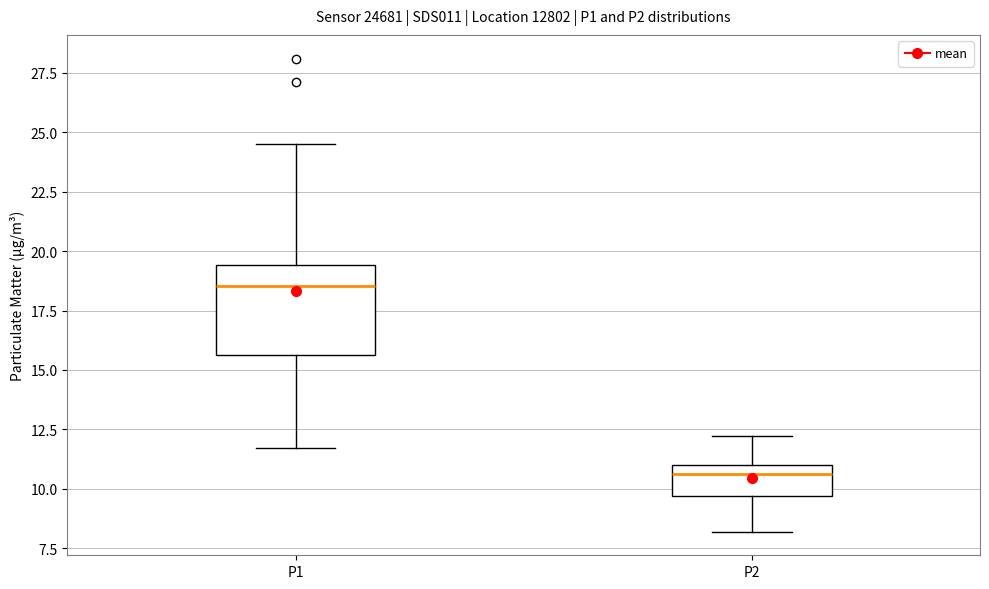

Reading left to right, transcribe this box plot: for each box, give where its median line is, the range the box spans, and where its two whiskers end, as read against the y-axis. The values are not printed on the chart, so give them approximately, as read against the axis.

P1: median 18.5, box 15.5 to 19.5, whiskers 11.5 to 24.5
P2: median 10.5, box 9.5 to 11.0, whiskers 8.0 to 12.0